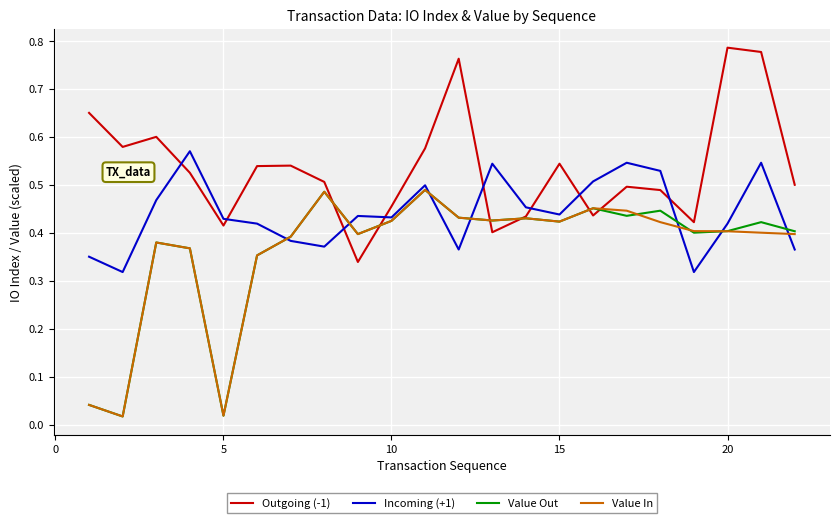

Which series has the largest total across all categories?

Outgoing (-1)